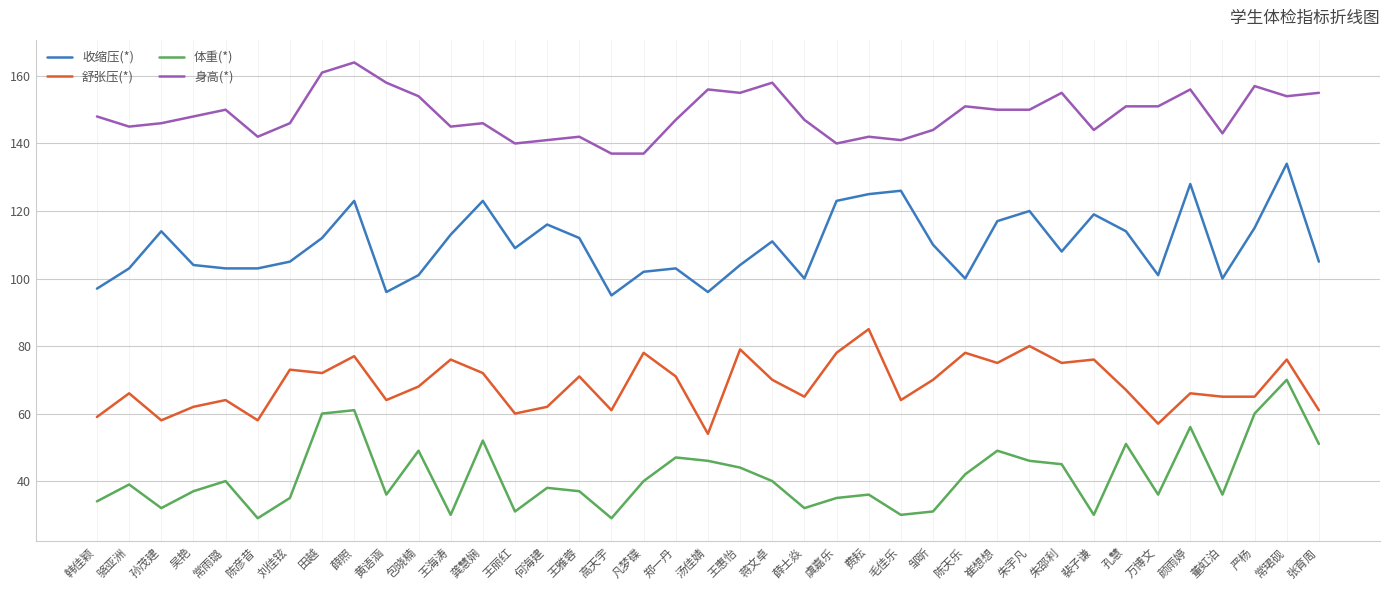

What is the minimum value shown in the chart?

29